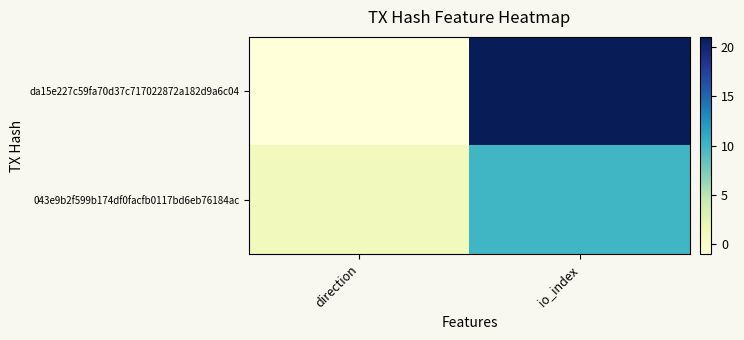

Reading left to right, transcribe all the data shown in this chart.

da15e227c59fa70d37c717022872a182d9a6c04: direction=-1	io_index=21
043e9b2f599b174df0facfb0117bd6eb76184ac: direction=1	io_index=10